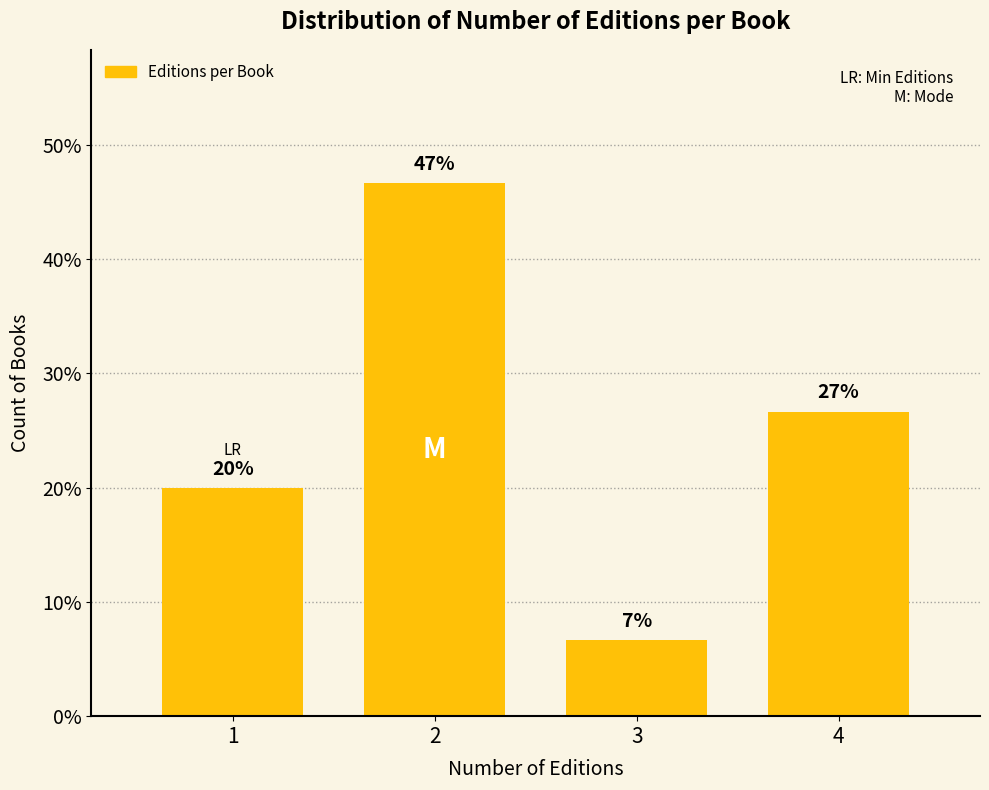

Does the chart contain any negative values?

No